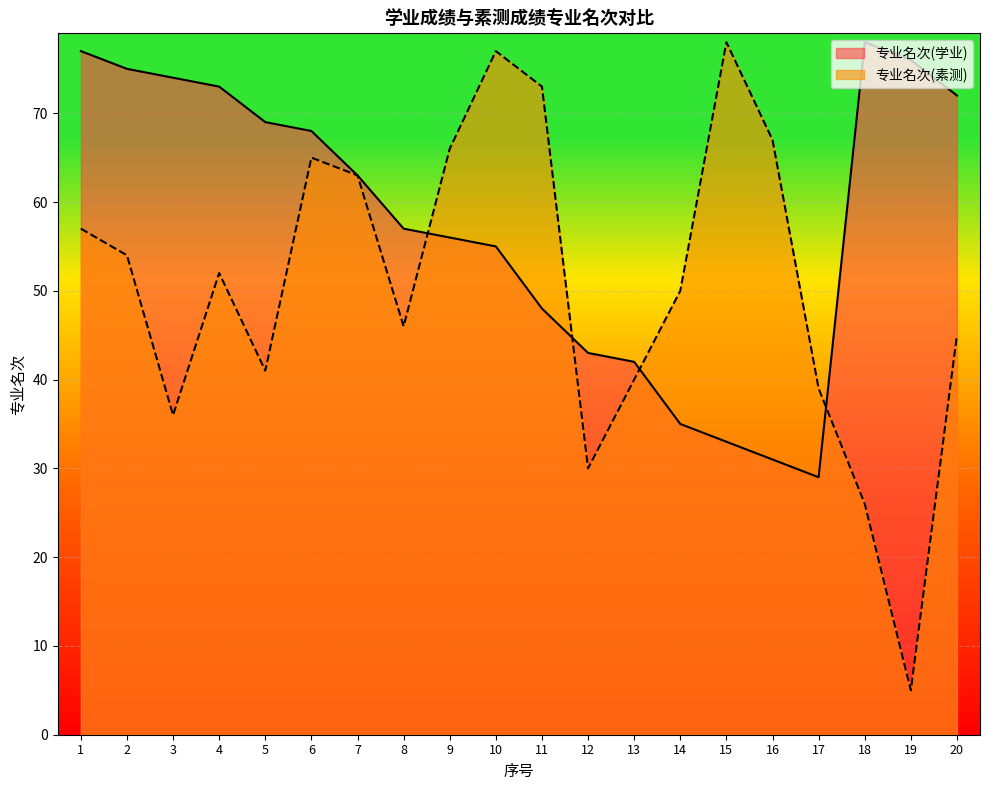

What is the spread (max minus min) of values at 12?

13